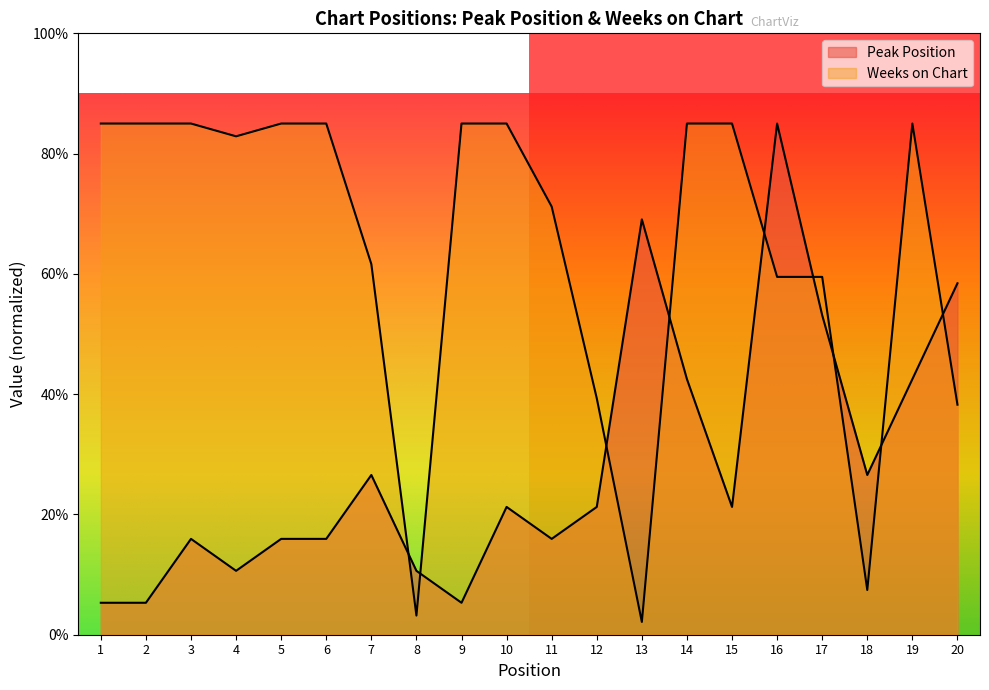

True or false: Weeks on Chart has a value of 68.2 at 12.

False